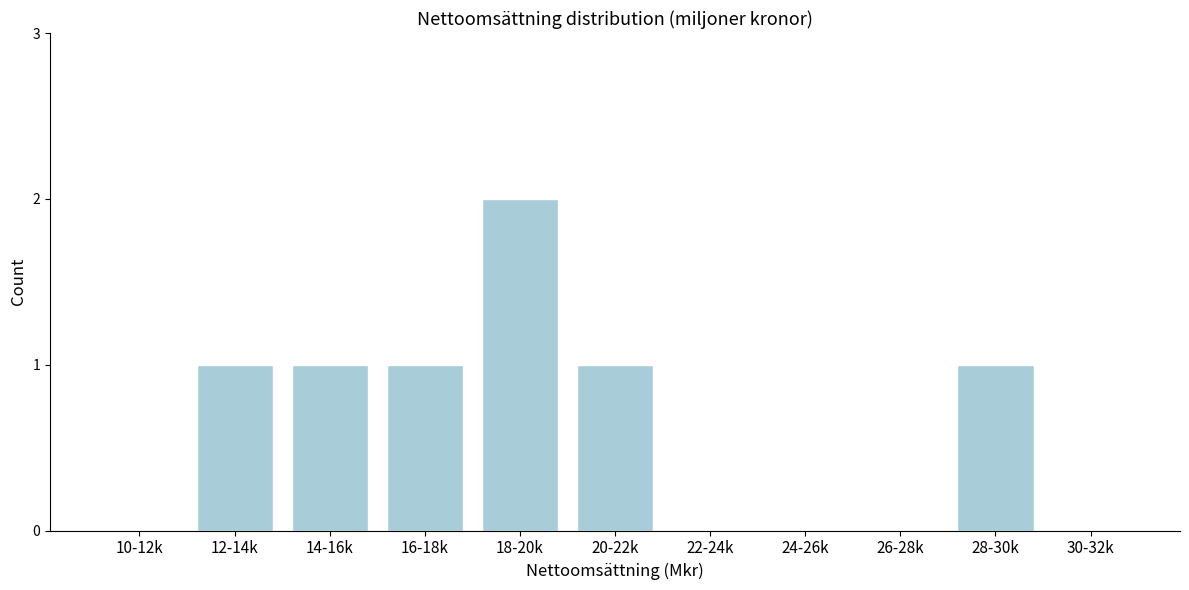

Reading left to right, extract all data points from this chart.

10-12k=0	12-14k=1	14-16k=1	16-18k=1	18-20k=2	20-22k=1	22-24k=0	24-26k=0	26-28k=0	28-30k=1	30-32k=0